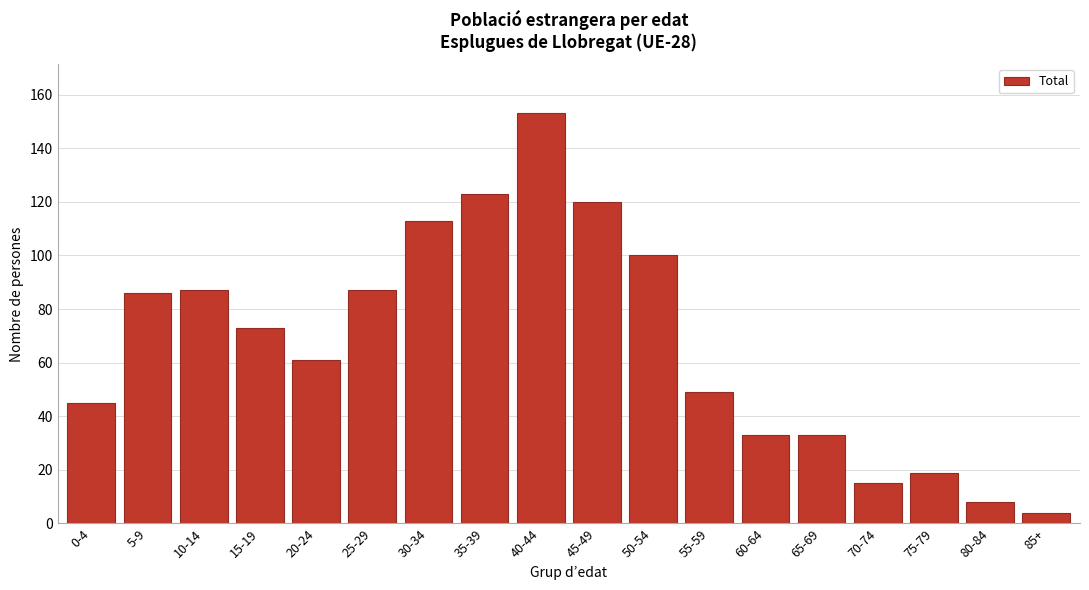

Reading left to right, transcribe all the data shown in this chart.

0-4=45	5-9=86	10-14=87	15-19=73	20-24=61	25-29=87	30-34=113	35-39=123	40-44=153	45-49=120	50-54=100	55-59=49	60-64=33	65-69=33	70-74=15	75-79=19	80-84=8	85+=4